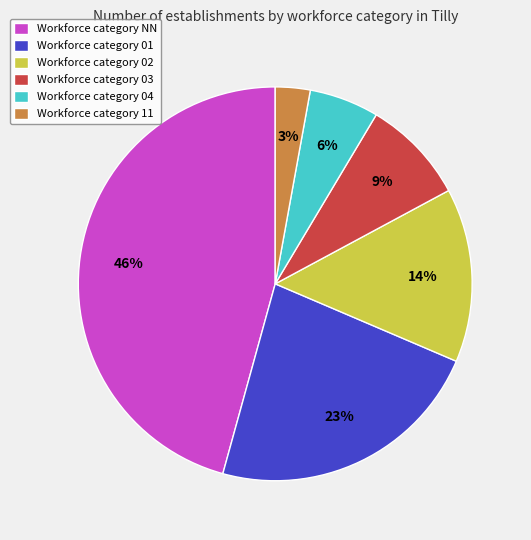

Combined, do Workforce category 01 and Workforce category 02 account for over 50%?

No